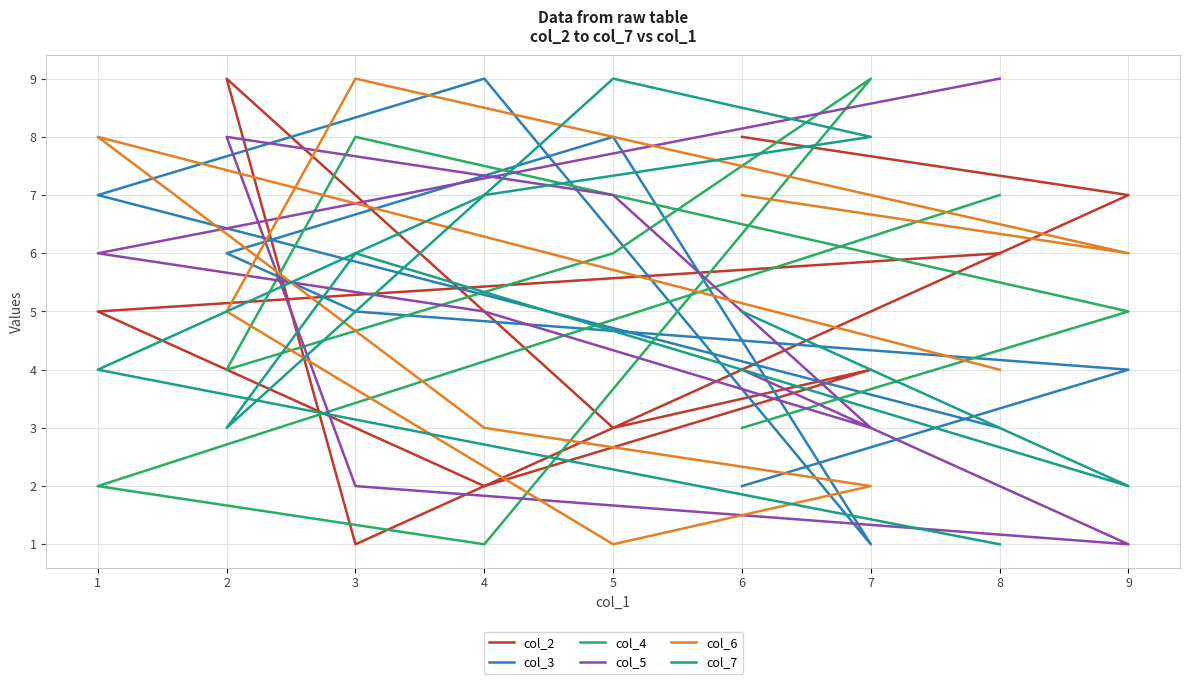

Where is the first local maximum for col_3?

4